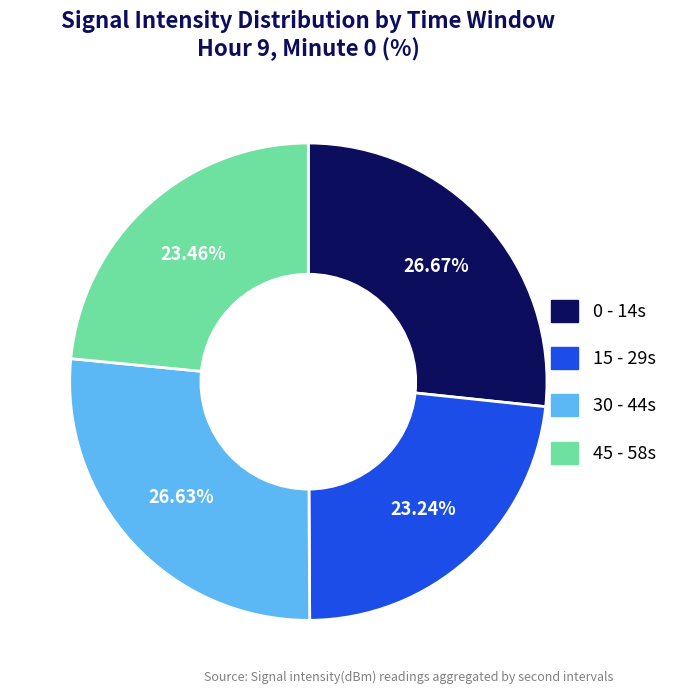

Is there any slice that represents more than half of the pie?

No